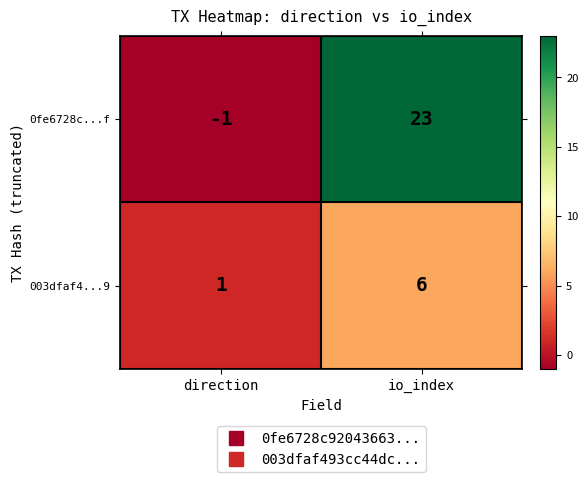

How many positive values does the 0fe6728c...f series have?

1